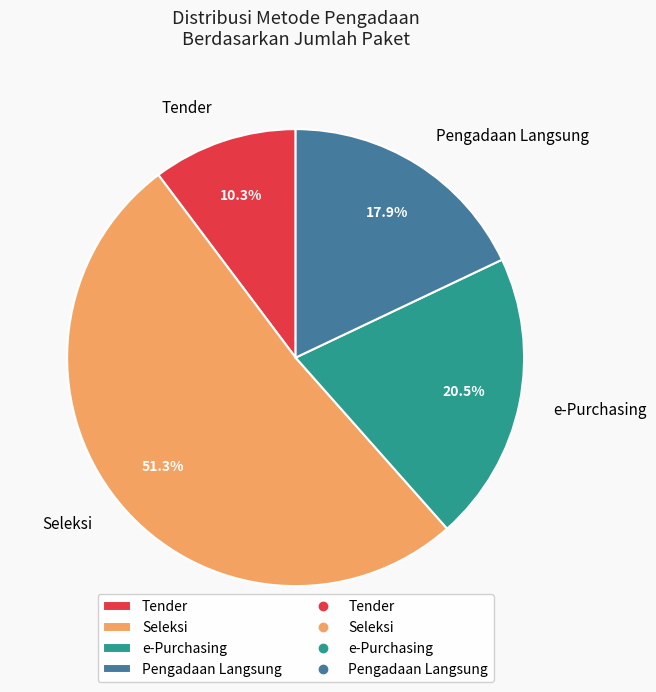

Between e-Purchasing and Seleksi, which is larger?

Seleksi